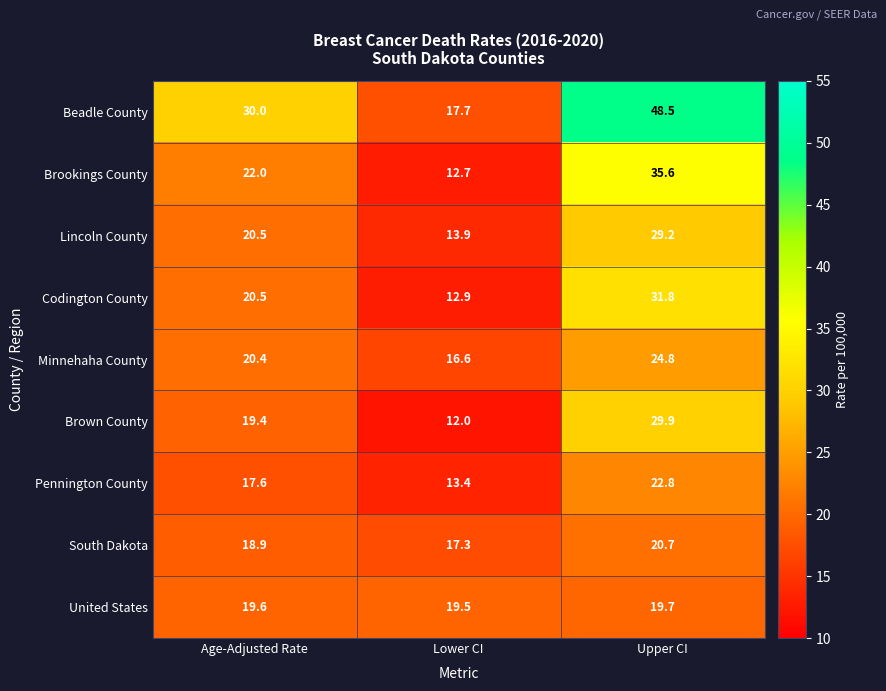

Which series has the largest total across all categories?

Beadle County